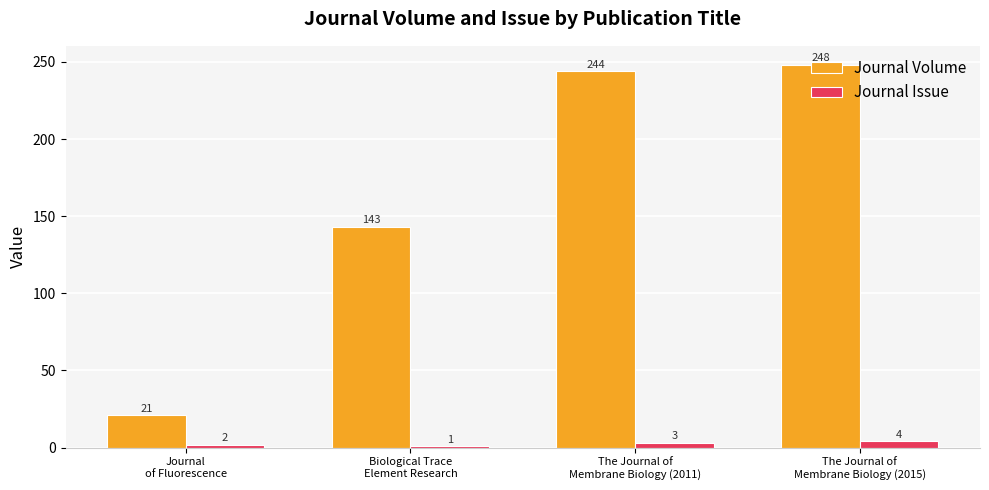

Reading right to left, extract all data points from this chart.

Journal Volume: 248	244	143	21
Journal Issue: 4	3	1	2